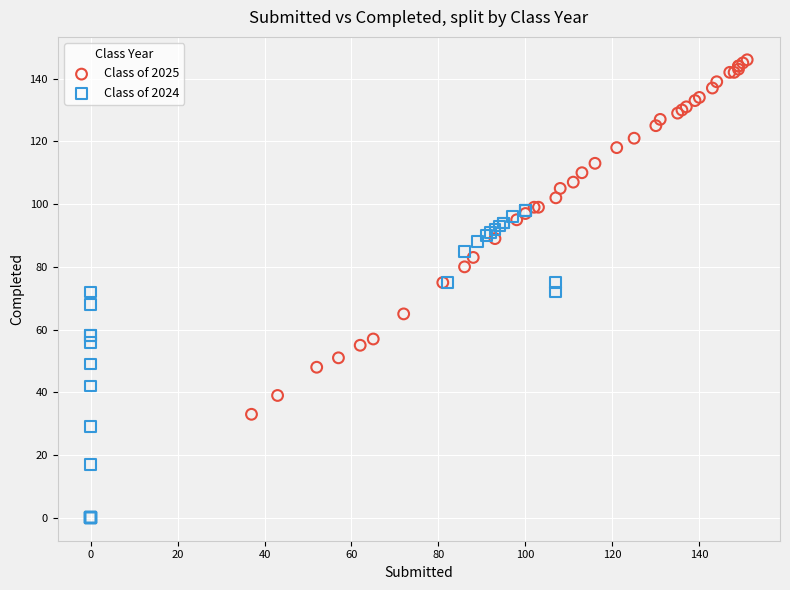

Which series has the widest spread of Y values?

Class of 2025